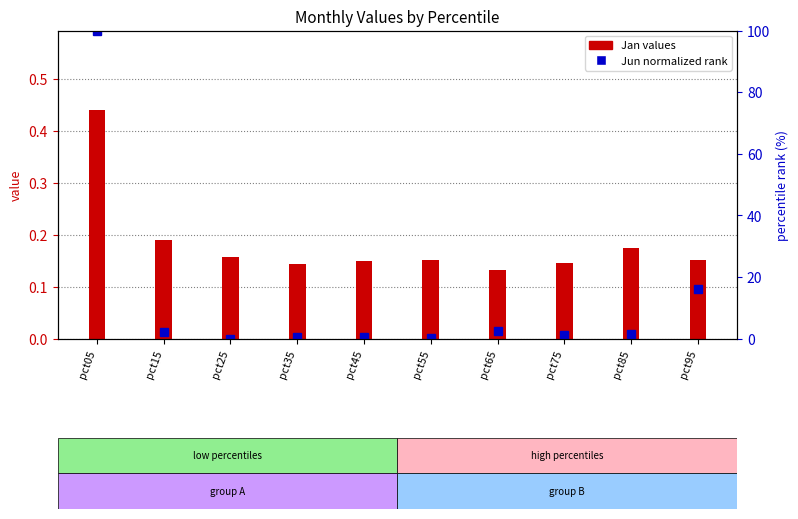

What is the total value across all series at pct95?

16.1